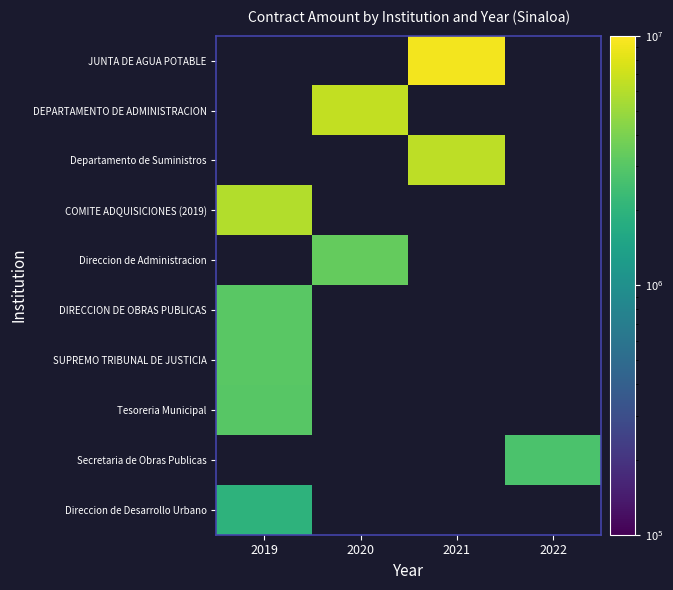

Which has a higher value, 2020 or 2022?

2022